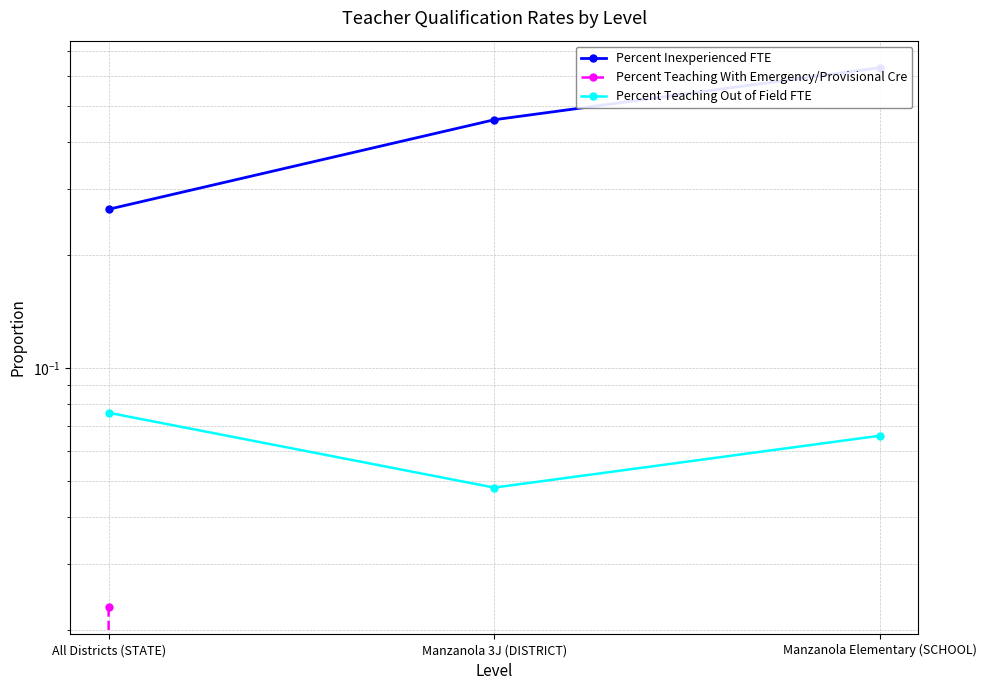

How many distinct data groups are displayed?

3